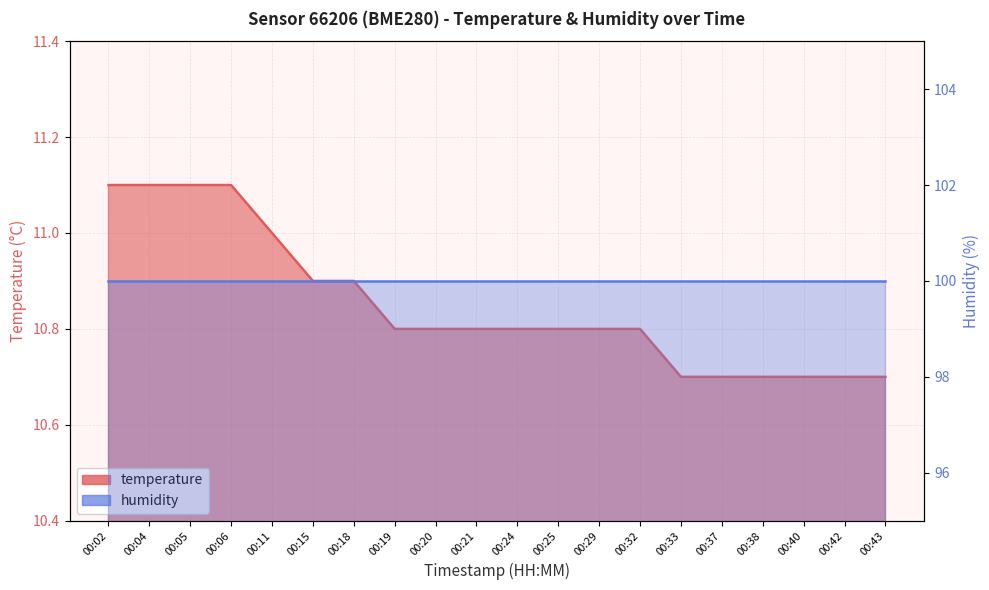

Reading right to left, transcribe all the data shown in this chart.

00:43=10.7	00:42=10.7	00:40=10.7	00:38=10.7	00:37=10.7	00:33=10.7	00:32=10.8	00:29=10.8	00:25=10.8	00:24=10.8	00:21=10.8	00:20=10.8	00:19=10.8	00:18=10.9	00:15=10.9	00:11=11.0	00:06=11.1	00:05=11.1	00:04=11.1	00:02=11.1